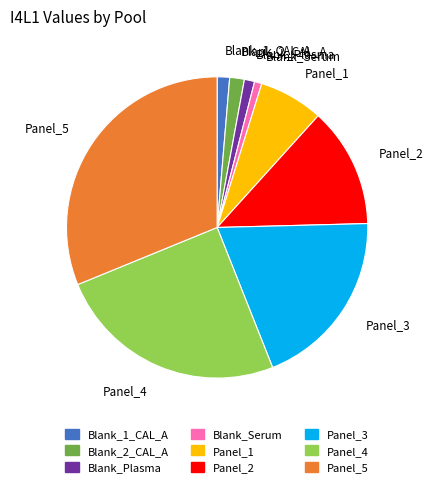

Does Panel_2 represent more than half of the total?

No